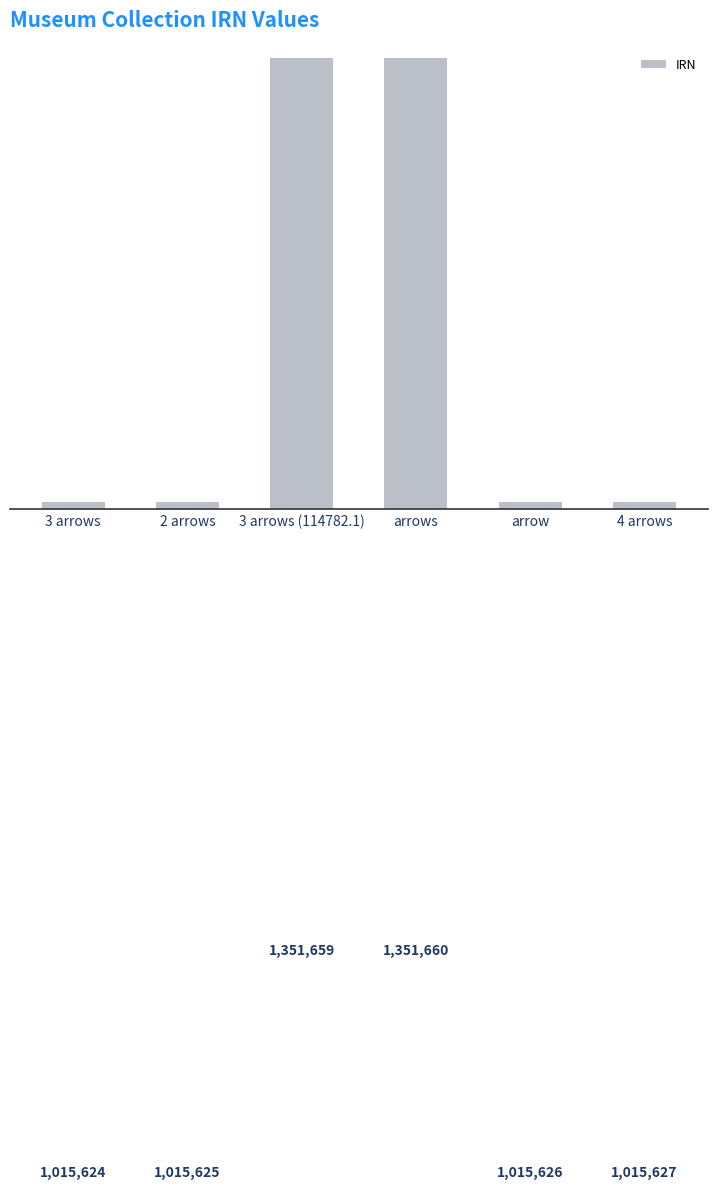

What is the greatest value displayed?

1351660